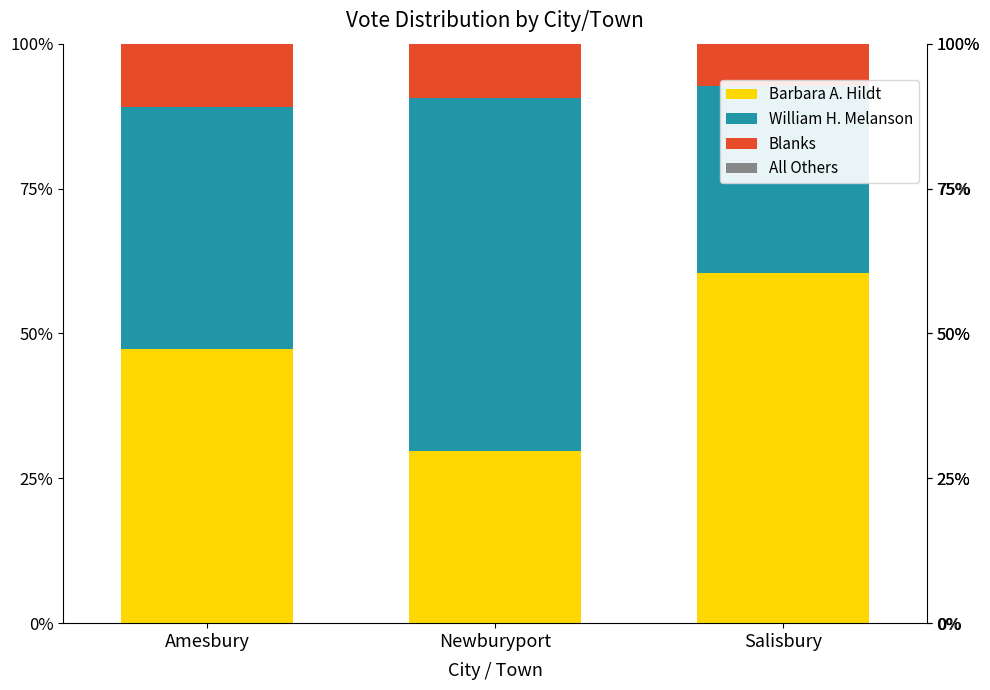

Between Amesbury and Newburyport, which is larger?

Amesbury